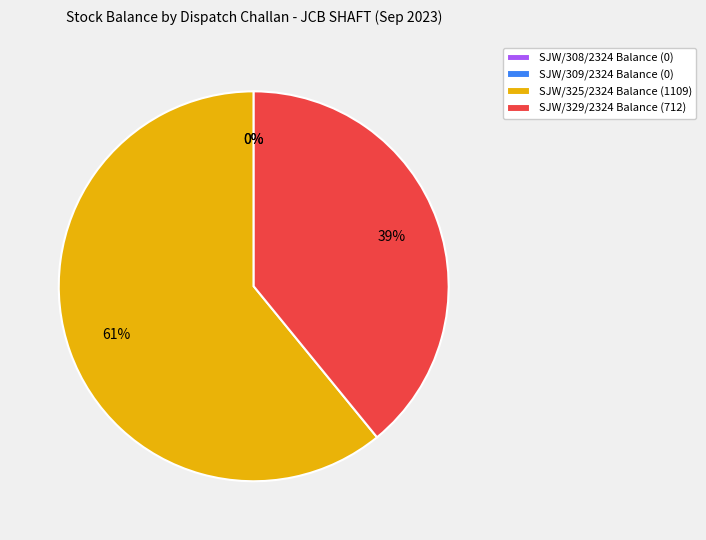

To the nearest percent, what is the combined percentage of SJW/308/2324 Balance and SJW/329/2324 Balance?

39%